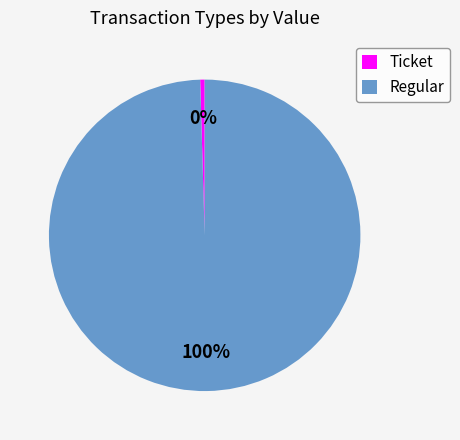

To the nearest percent, what portion does Regular represent?

100%